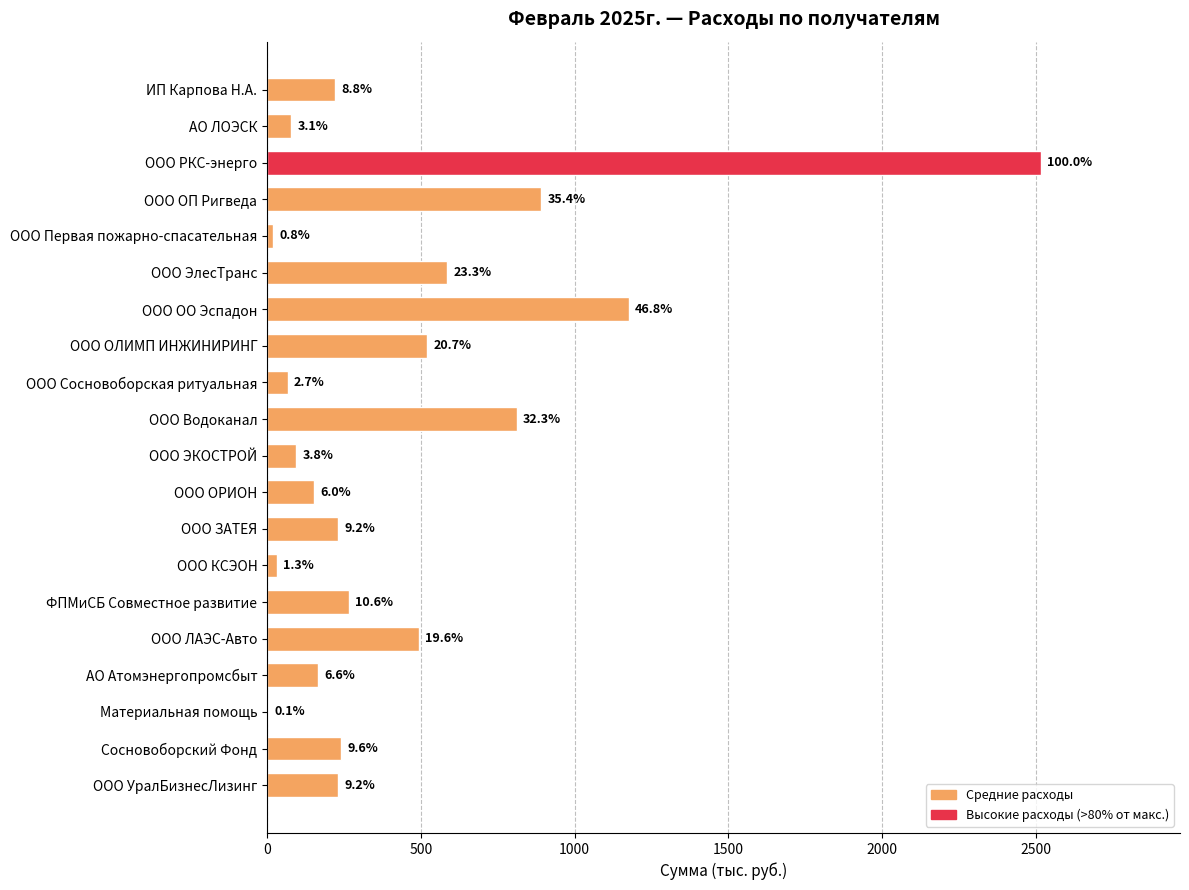

Does the chart contain any negative values?

No